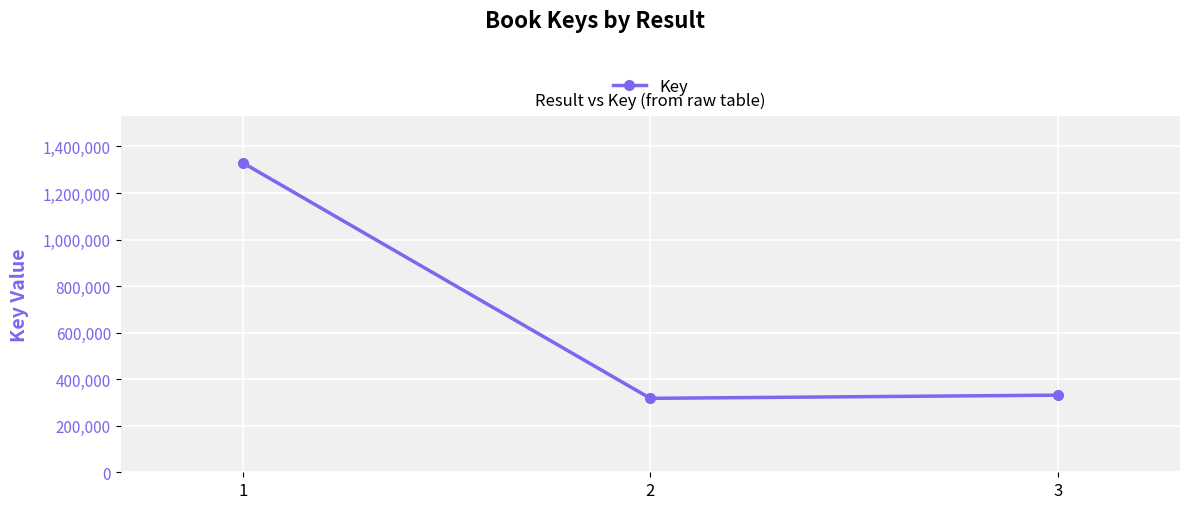

List the labels in order of value, smallest first.

2, 3, 1